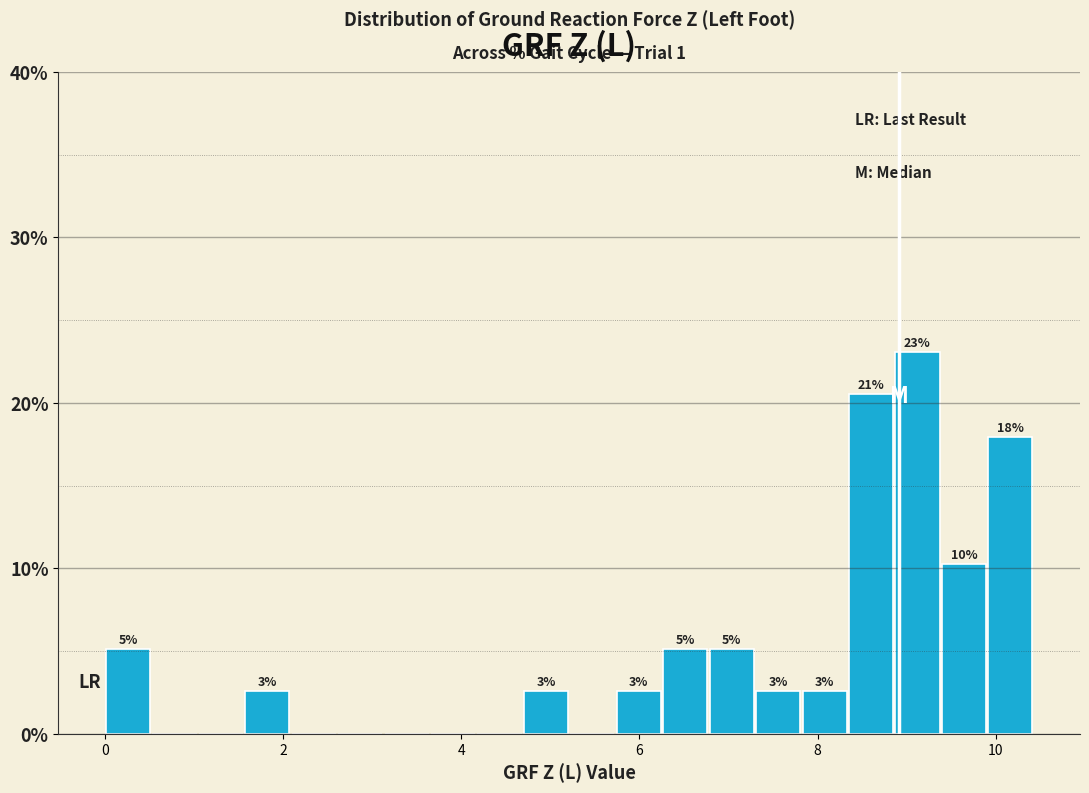

Read against the x-axis, roughly where is the centre of the tallest bar?

9.2